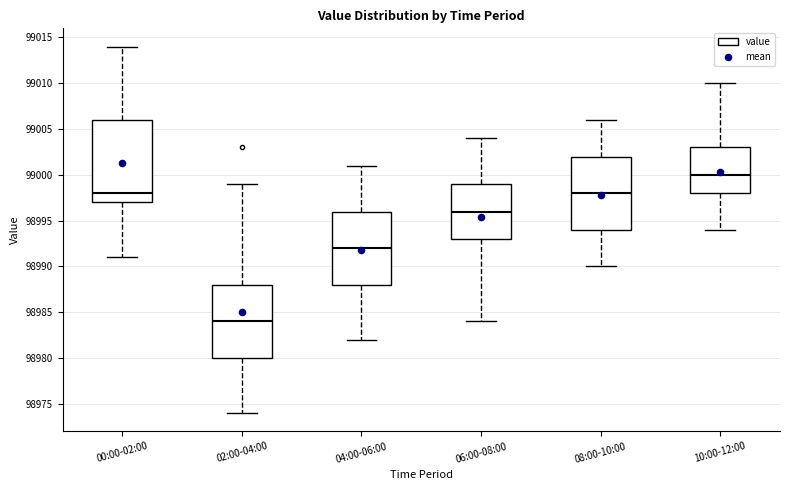

Where does the upper whisker of the box for 04:00-06:00 end on the y-axis? The values are not printed on the chart, so give them approximately, as read against the axis.

99001